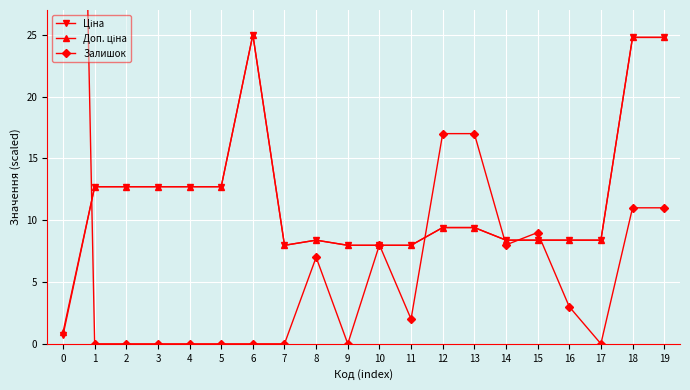

What are all the series names shown in the legend?

Ціна, Доп. ціна, Залишок